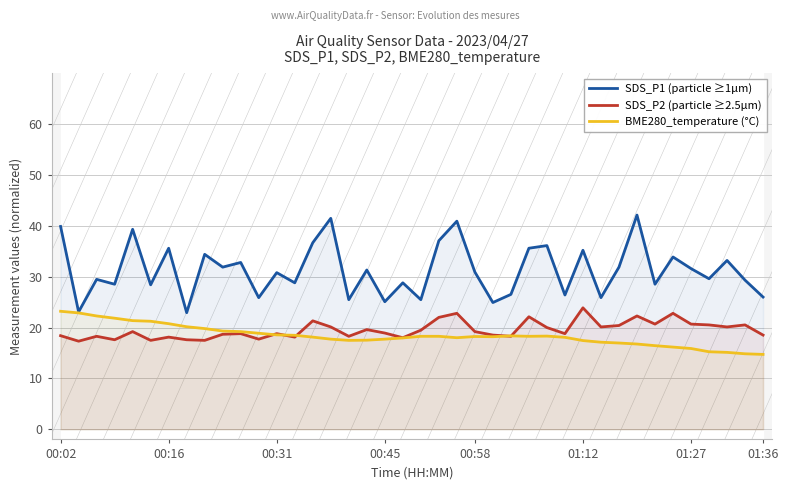

What is the difference between the second highest and second lowest values in the BME280_temperature (°C) series?

8.0